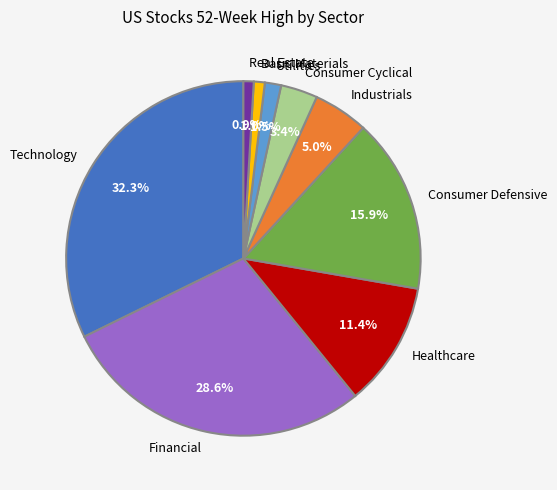

Which category has the biggest portion of the pie?

Technology